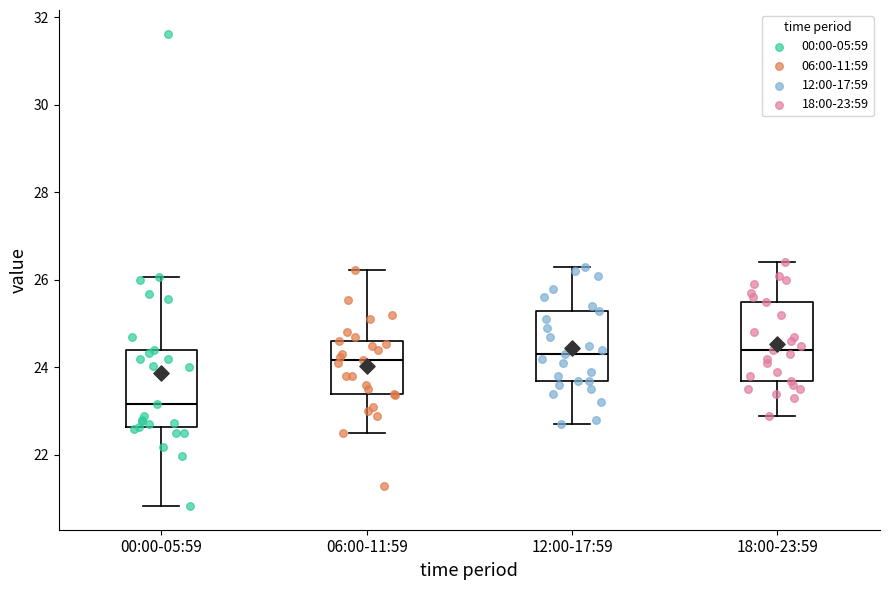

Reading left to right, transcribe this box plot: for each box, give where its median line is, the range the box spans, and where its two whiskers end, as read against the y-axis. The values are not printed on the chart, so give them approximately, as read against the axis.

00:00-05:59: median 23.2, box 22.6 to 24.4, whiskers 20.8 to 26.0
06:00-11:59: median 24.2, box 23.4 to 24.6, whiskers 22.6 to 26.2
12:00-17:59: median 24.4, box 23.8 to 25.4, whiskers 22.8 to 26.4
18:00-23:59: median 24.4, box 23.8 to 25.6, whiskers 23.0 to 26.4